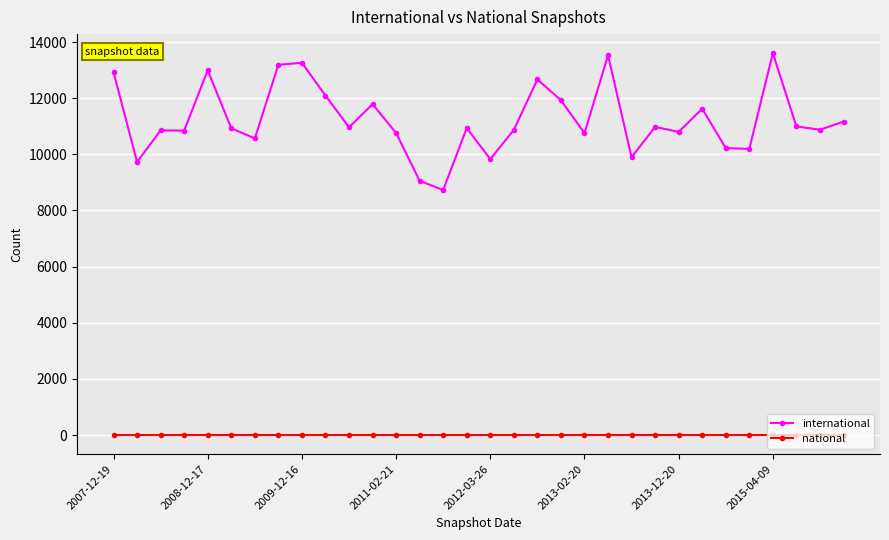

What is the difference between the maximum and minimum values in the international series?

4873